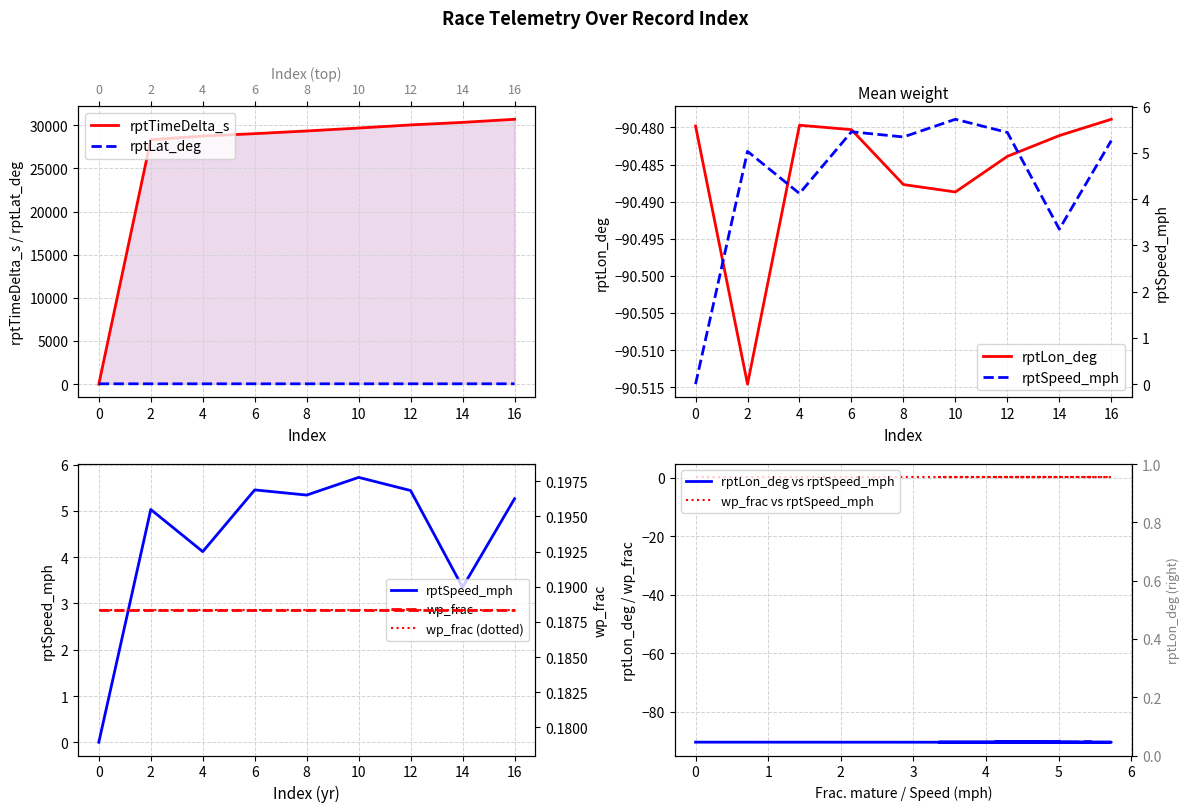

Between 6 and 10, which series saw the biggest shift?

rptTimeDelta_s